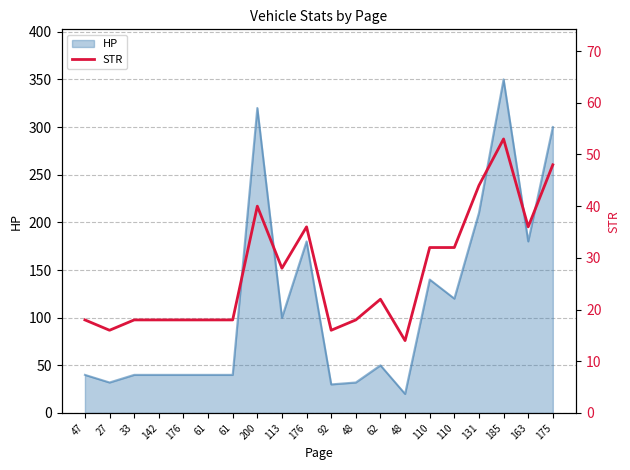

Which category has the highest value across all series?

185